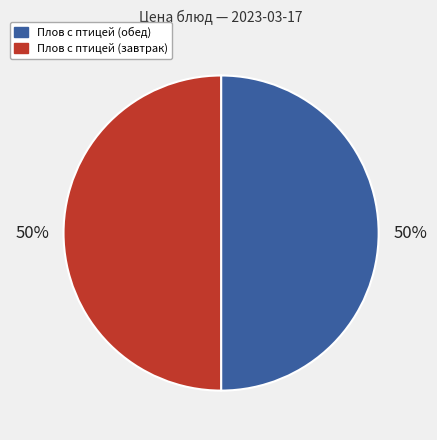

To the nearest percent, what is the average slice percentage?

50%